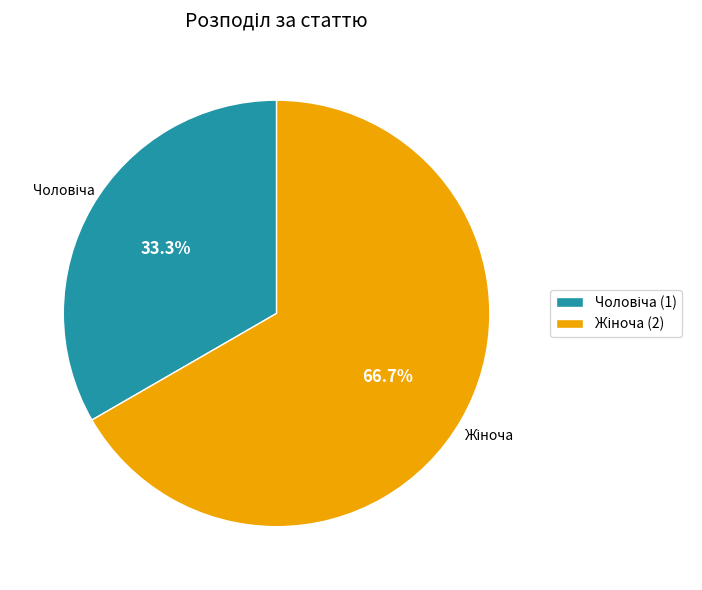

How many segments does this pie chart have?

2